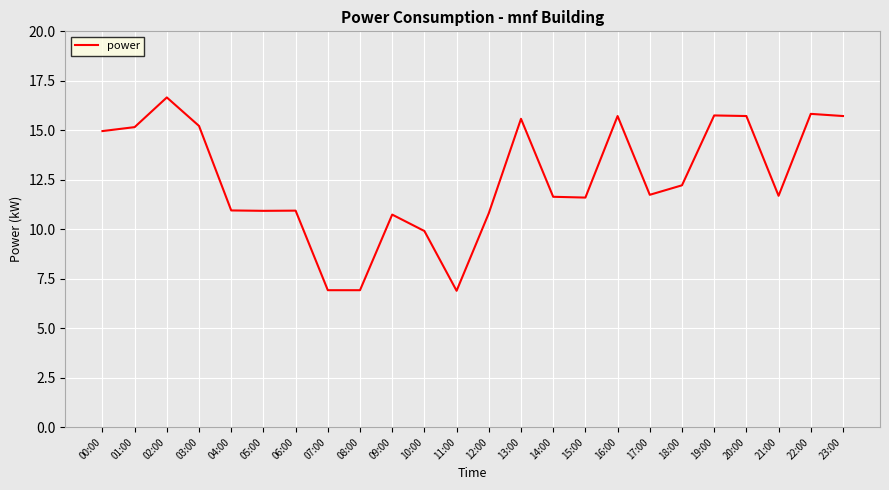

How many lines are shown in the chart?

1